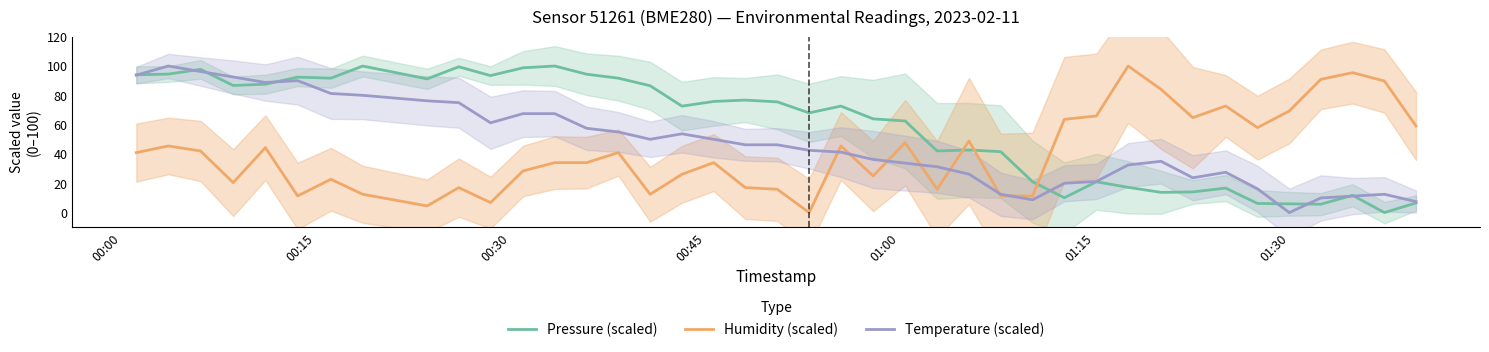

What is the maximum value for Pressure (scaled)?

100.0